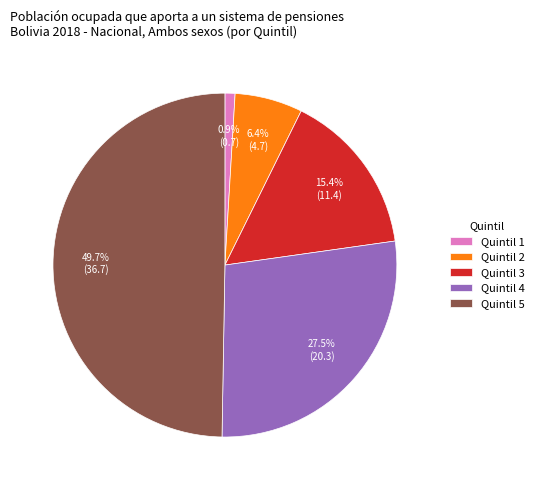

To the nearest percent, what is the combined percentage of Quintil 2 and Quintil 5?

56%